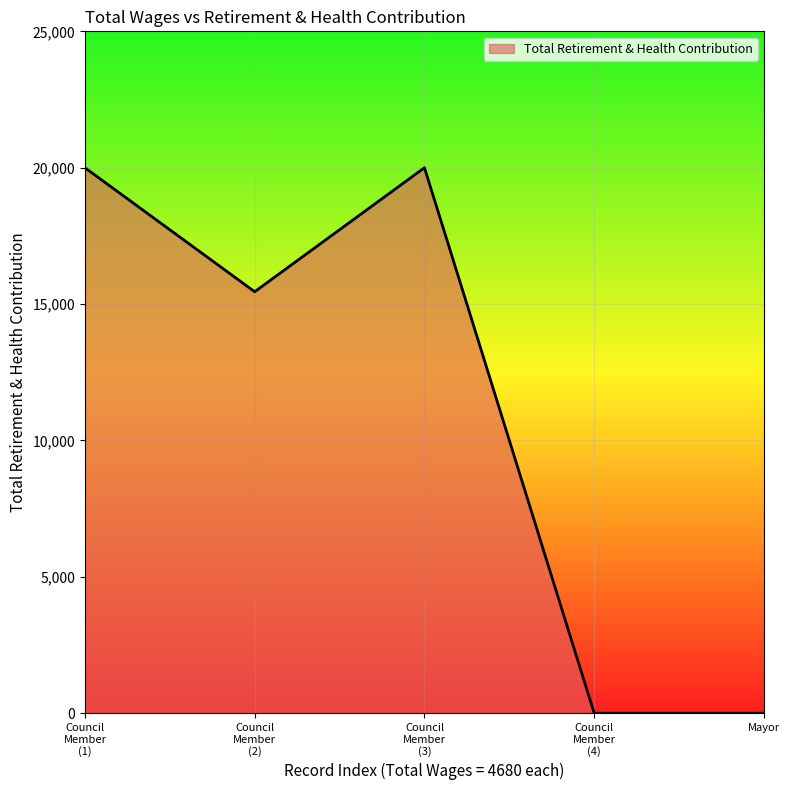

How many values are below 15453?

2